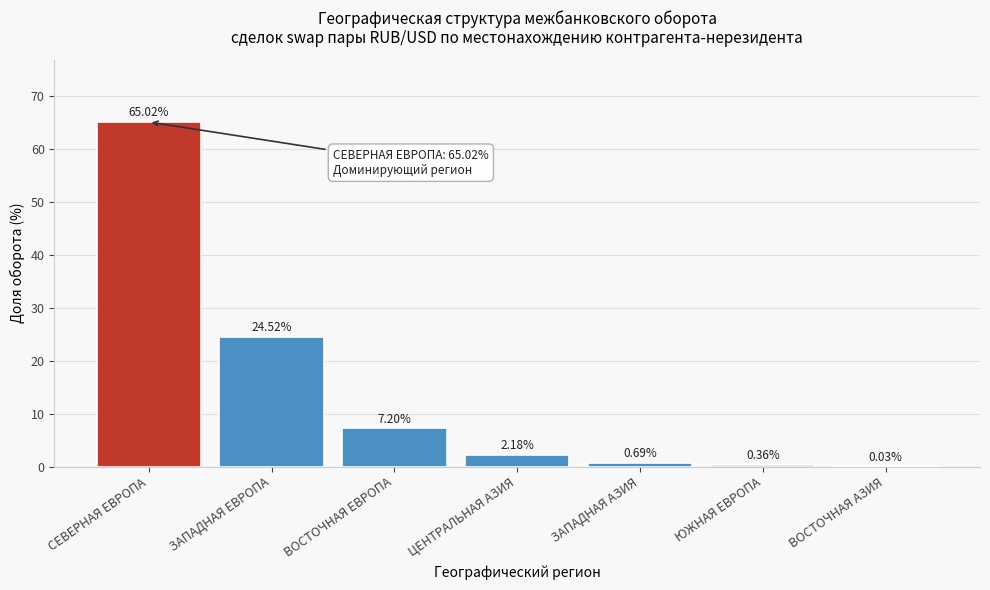

At which label is the value closest to 32?

ЗАПАДНАЯ ЕВРОПА